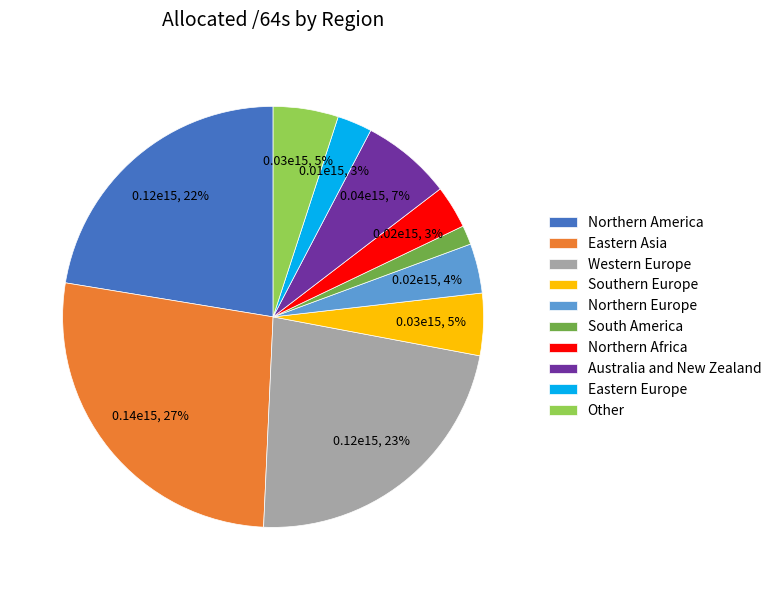

How many segments does this pie chart have?

10